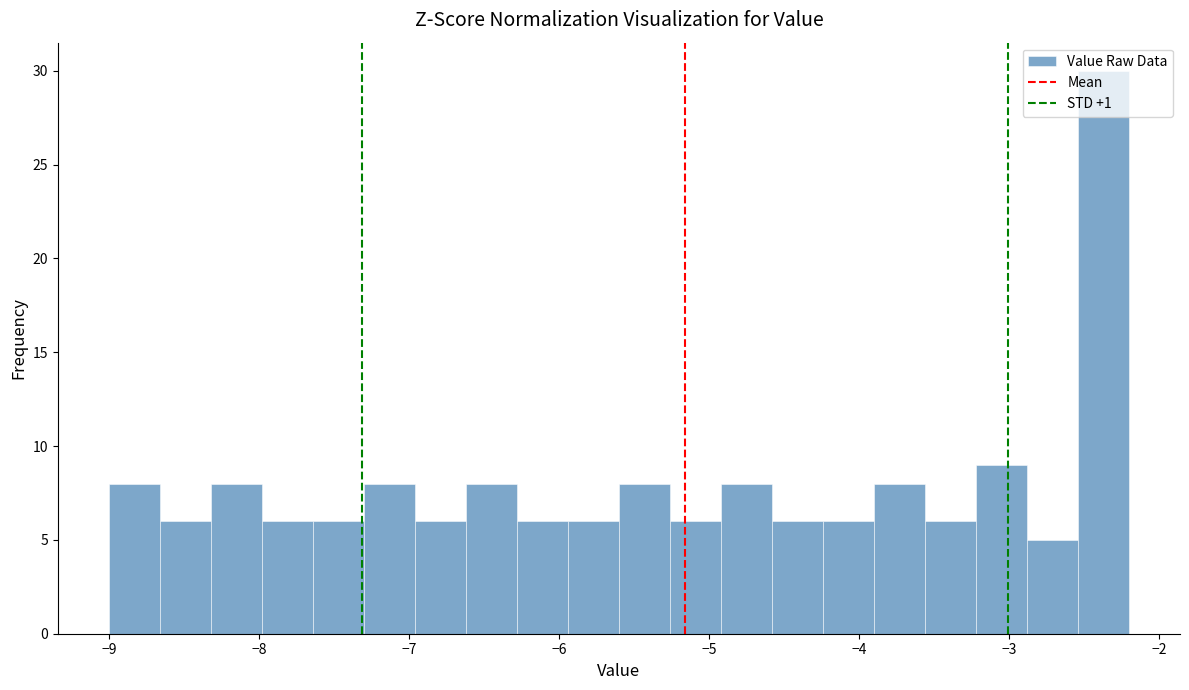

Around what value on the x-axis is the tallest bar? Give the approximate position of its centre, as read against the axis.

-2.4